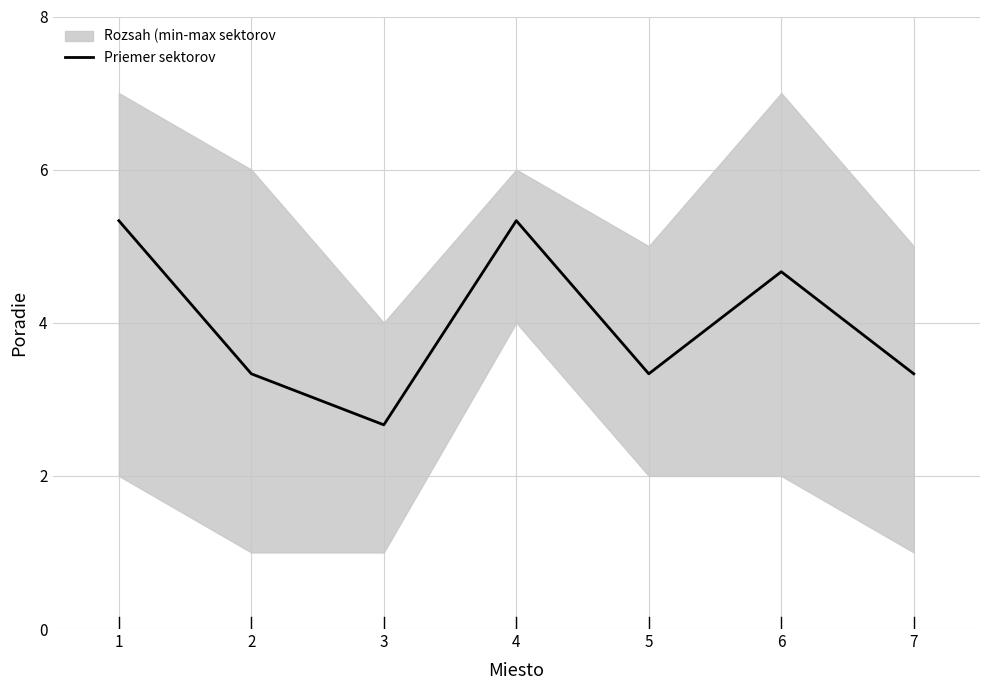

What is the average value?

4.0